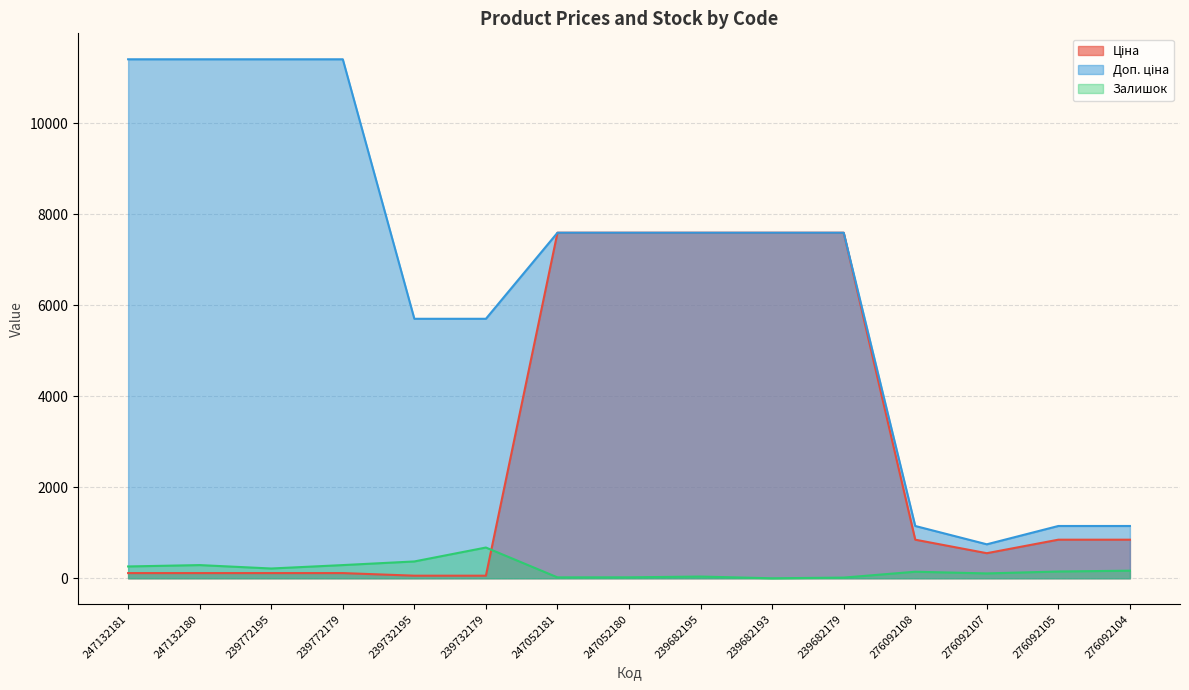

What is the difference between the highest and lowest values at 239682193?

7596.5